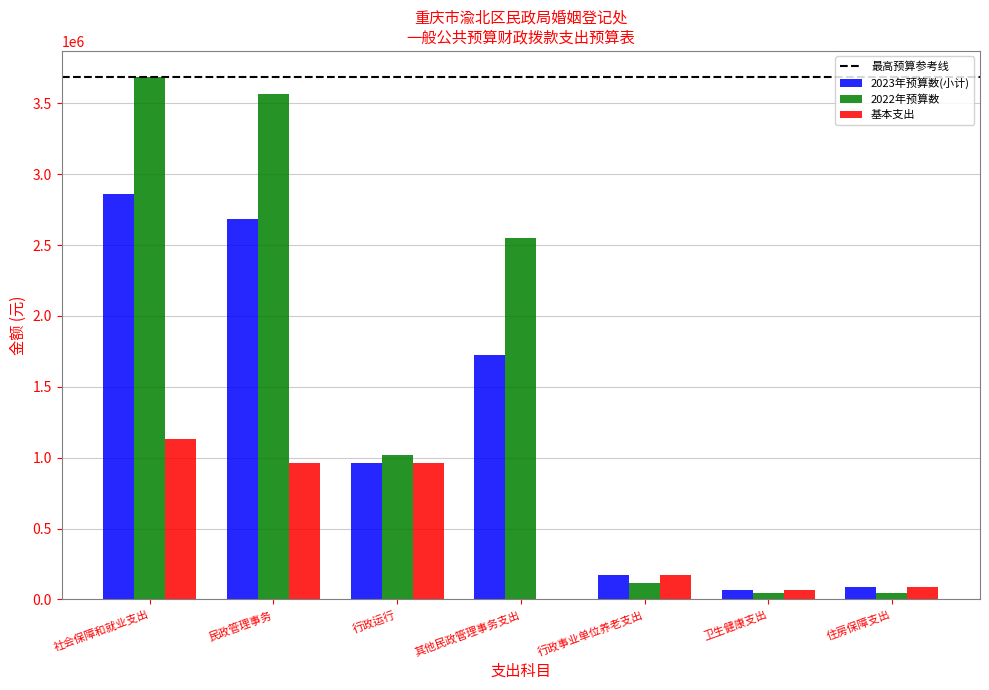

The value of 2022年预算数 at 社会保障和就业支出 is 6136811.5. True or false?

False